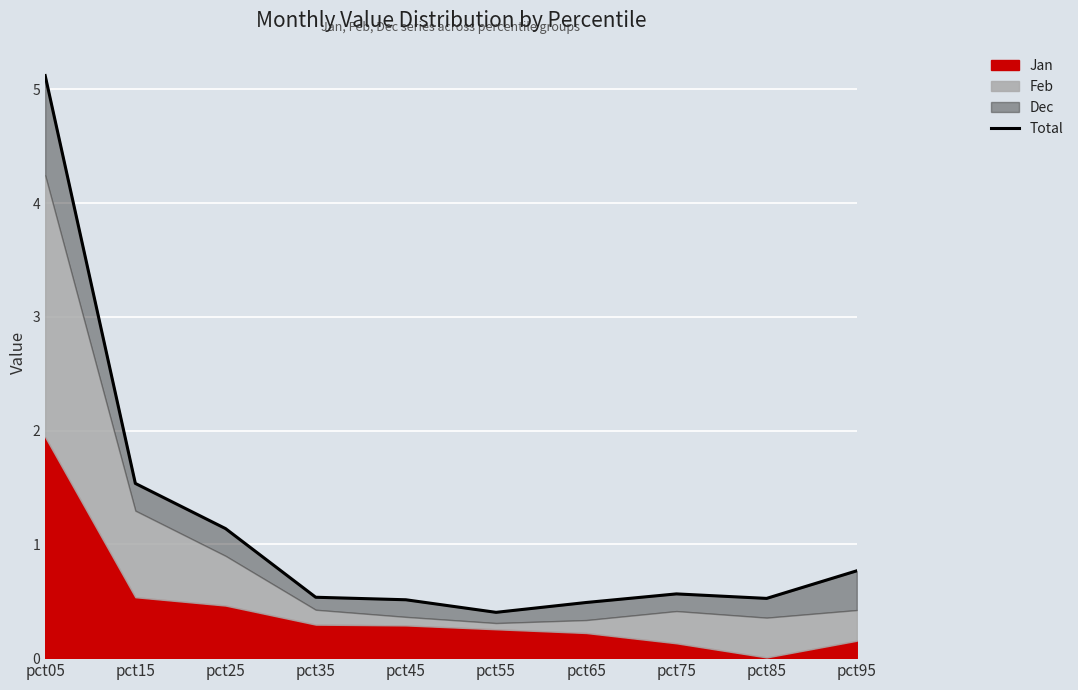

Reading right to left, extract all data points from this chart.

pct95=0.8	pct85=0.5	pct75=0.6	pct65=0.5	pct55=0.4	pct45=0.5	pct35=0.5	pct25=1.1	pct15=1.5	pct05=5.1